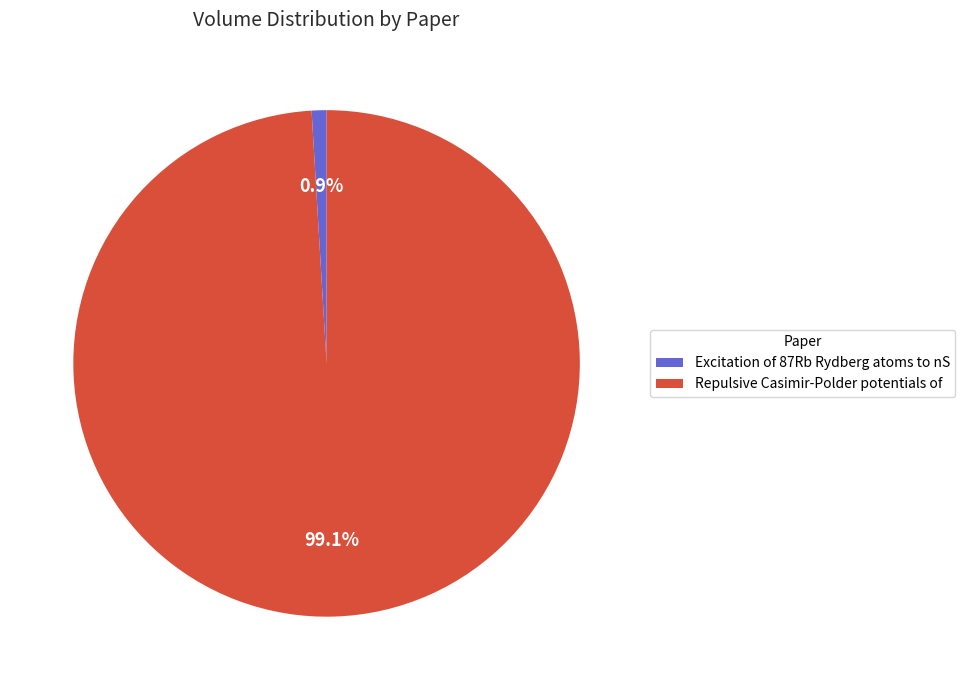

How many segments does this pie chart have?

2